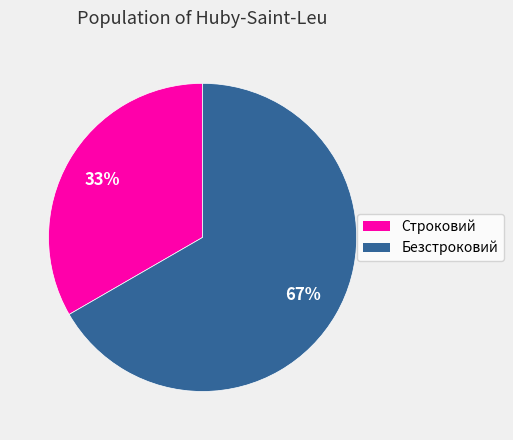

Which slice is the largest?

Безстроковий